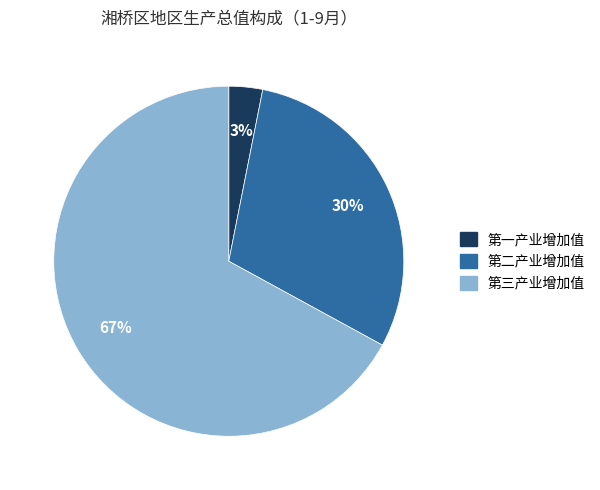

To the nearest percent, what portion does 第二产业增加值 represent?

30%